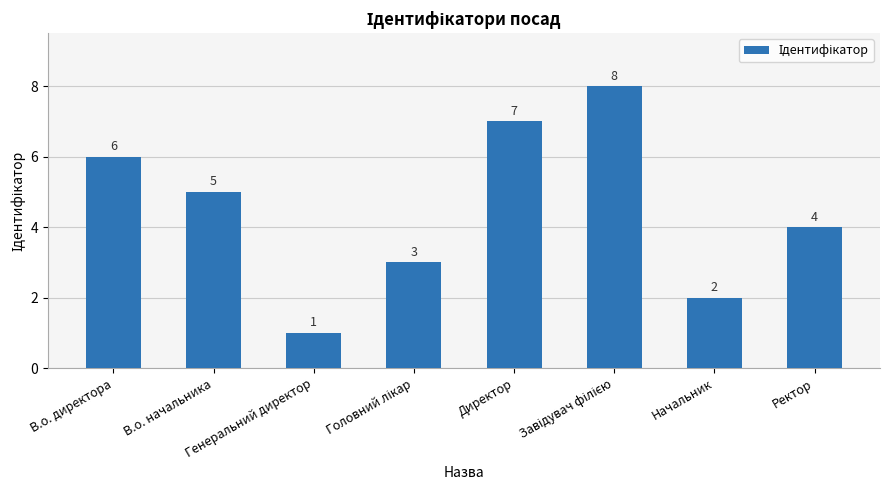

At which label is the value closest to 4?

Ректор